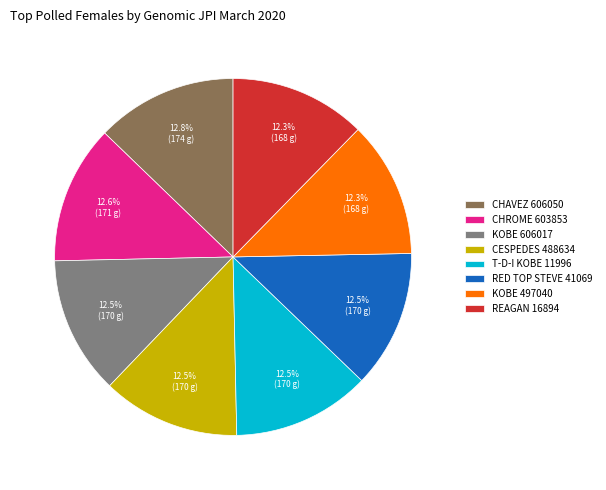

To the nearest percent, what is the average slice percentage?

12%